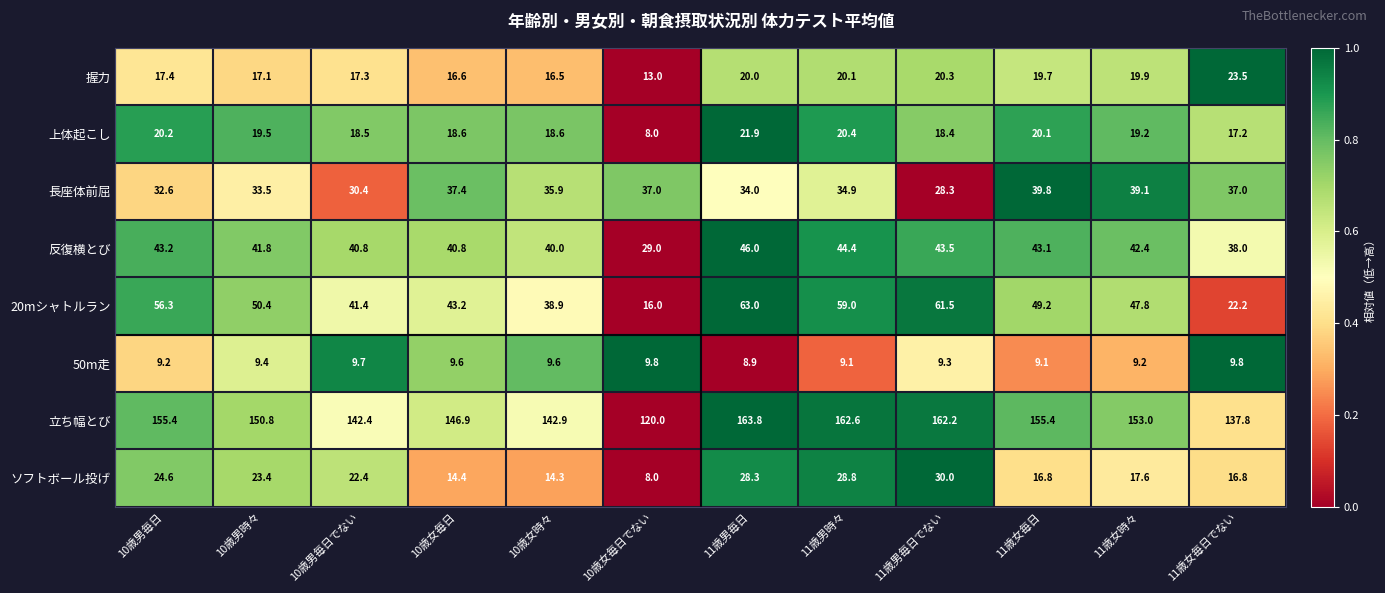

What is the difference between the 上体起こし values at 10歳男毎日でない and 11歳男時々?

1.9